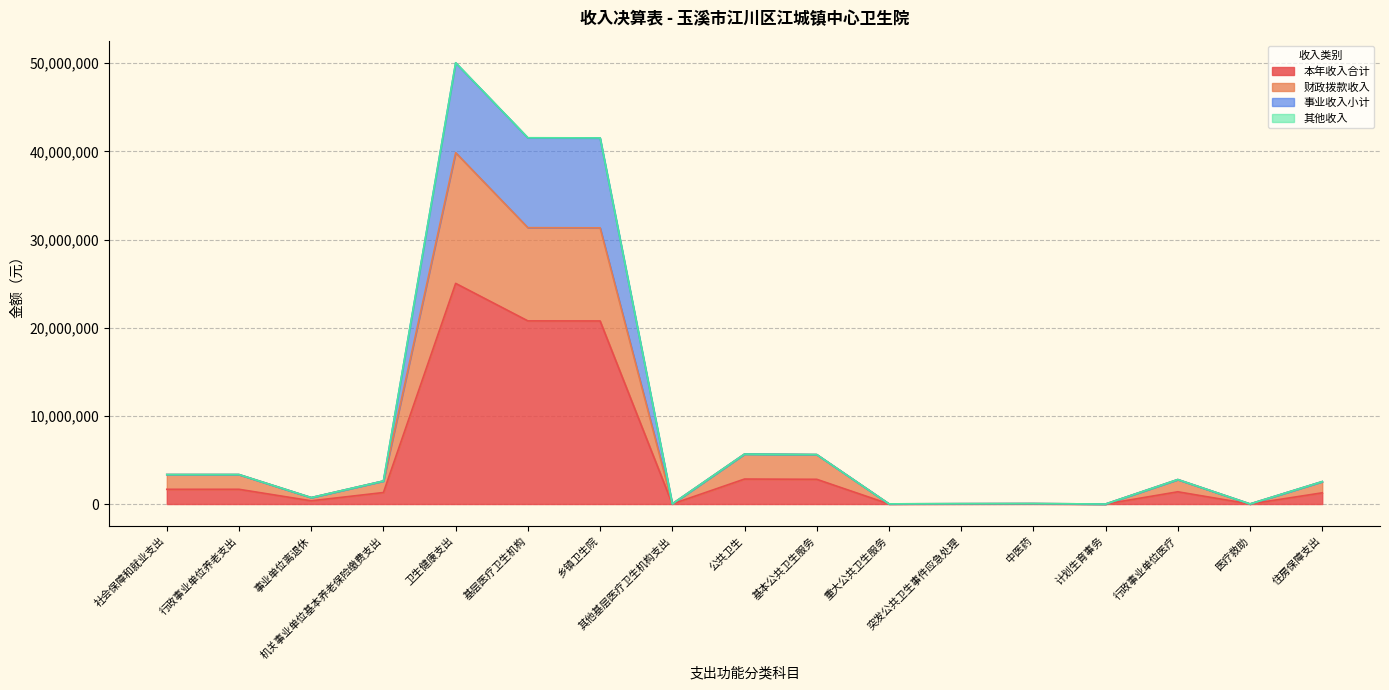

What is the total value across all series at 其他基层医疗卫生机构支出?

18648.0